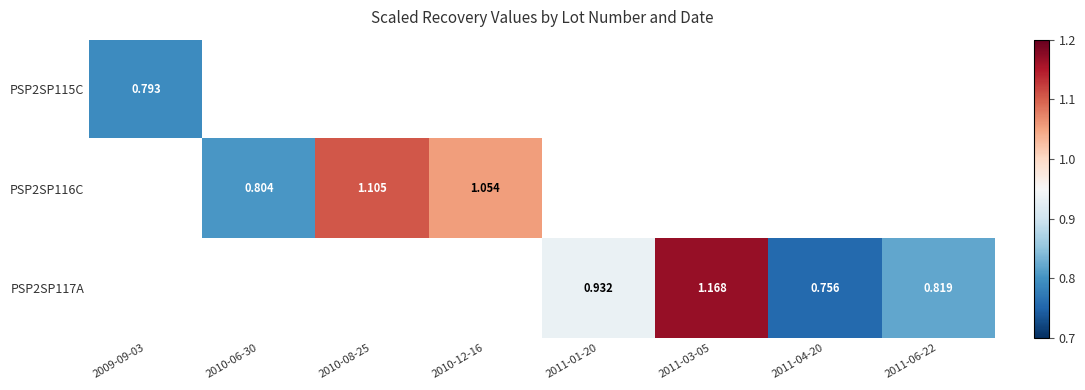

Is the value of PSP2SP116C at 2011-06-22 greater than the value of PSP2SP115C at 2010-08-25?

No